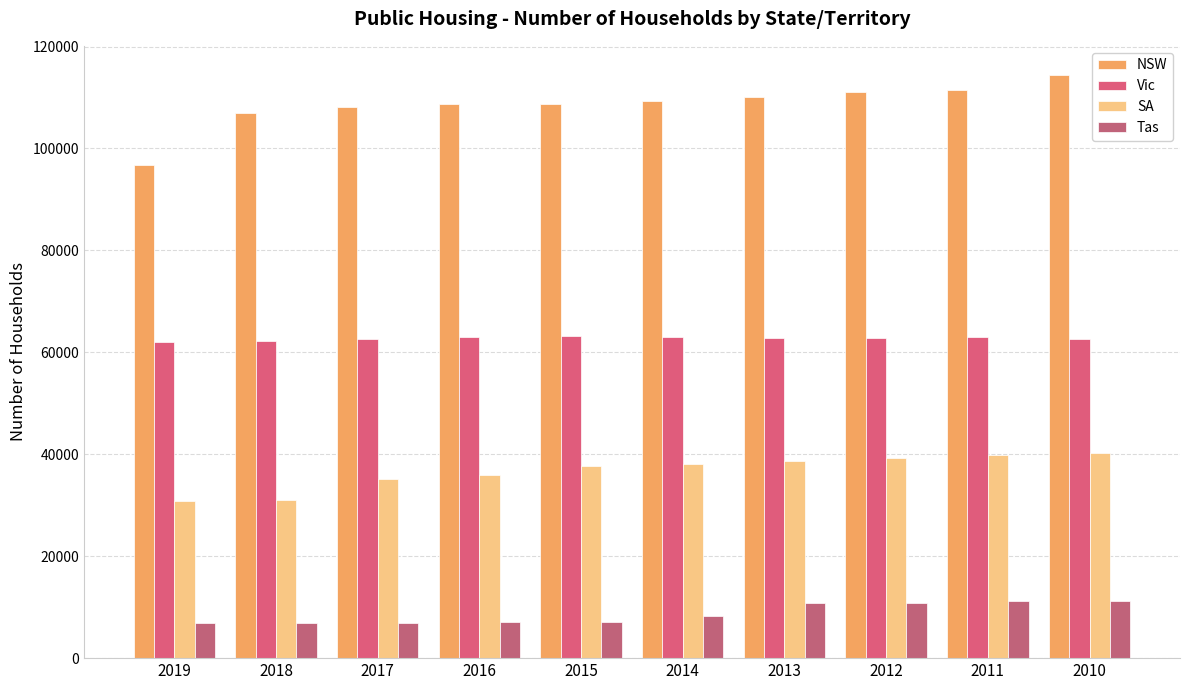

What is the value of the NSW bar at the 7th from the left?

110074